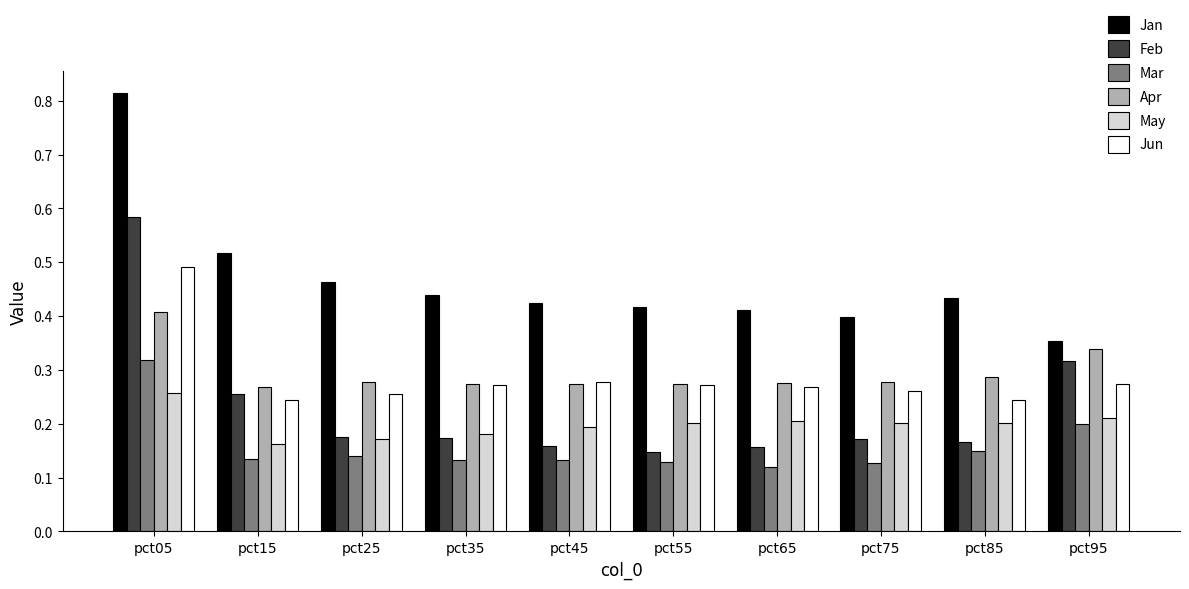

How many data points does each series have?

10